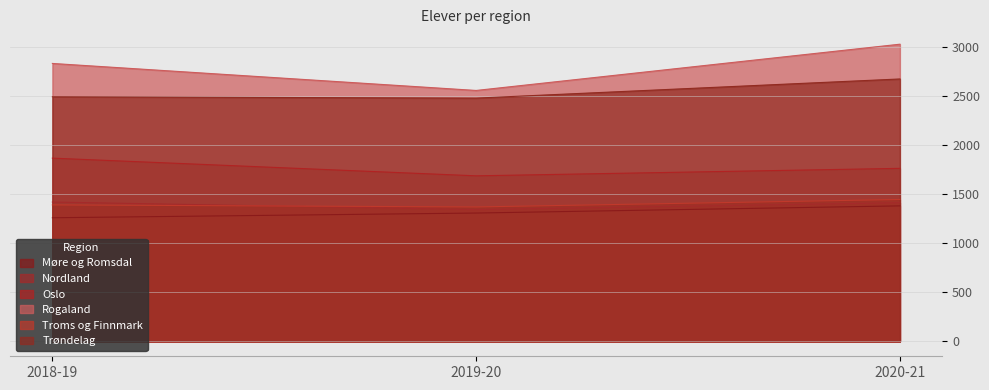

The Møre og Romsdal series shows 529 at 2020-21. True or false?

False